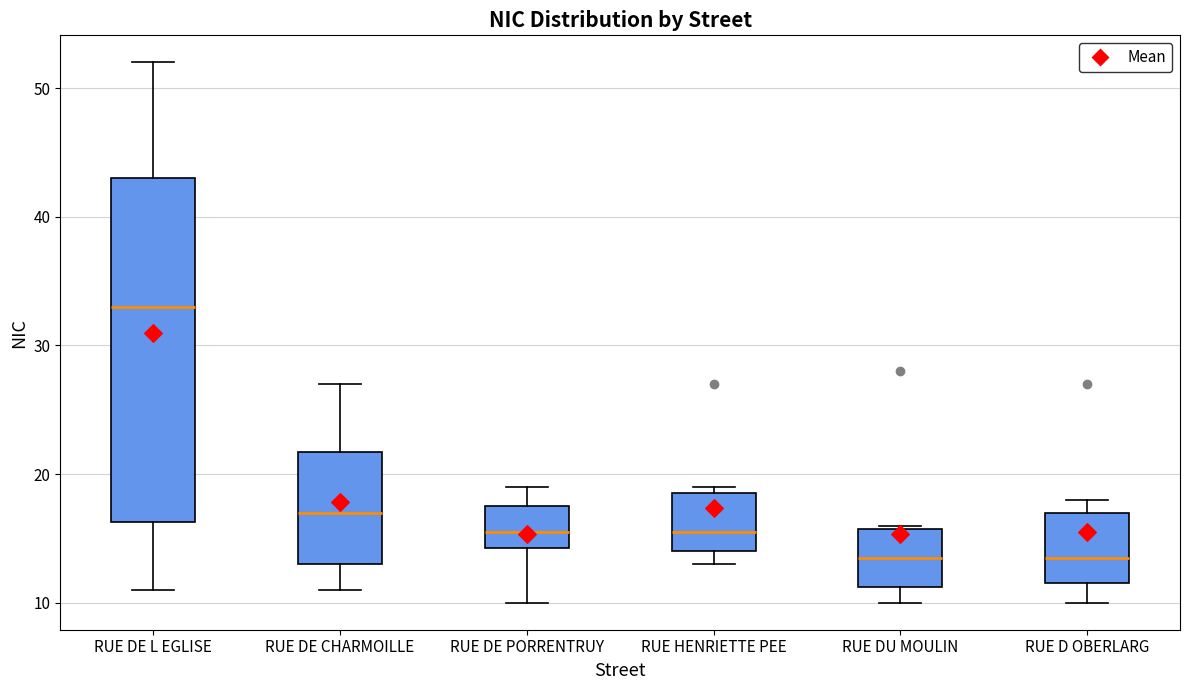

Reading left to right, read every box against the y-axis: the position of its median line, the range the box covers, and the ends of its whiskers. The values are not printed on the chart, so give them approximately, as read against the axis.

RUE DE L EGLISE: median 33, box 16 to 43, whiskers 11 to 52
RUE DE CHARMOILLE: median 17, box 13 to 22, whiskers 11 to 27
RUE DE PORRENTRUY: median 16, box 14 to 18, whiskers 10 to 19
RUE HENRIETTE PEE: median 16, box 14 to 19, whiskers 13 to 19 (just above the box's upper edge)
RUE DU MOULIN: median 14, box 11 to 16, whiskers 10 to 16
RUE D OBERLARG: median 14, box 12 to 17, whiskers 10 to 18